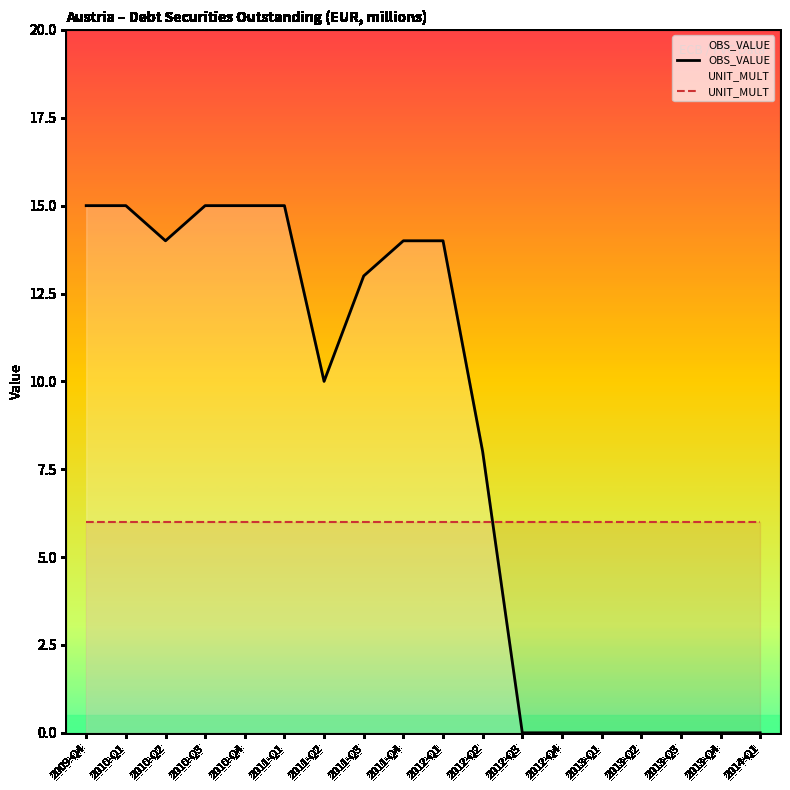

What value does the OBS_VALUE series have at 2010-Q2, to the nearest 5?

15